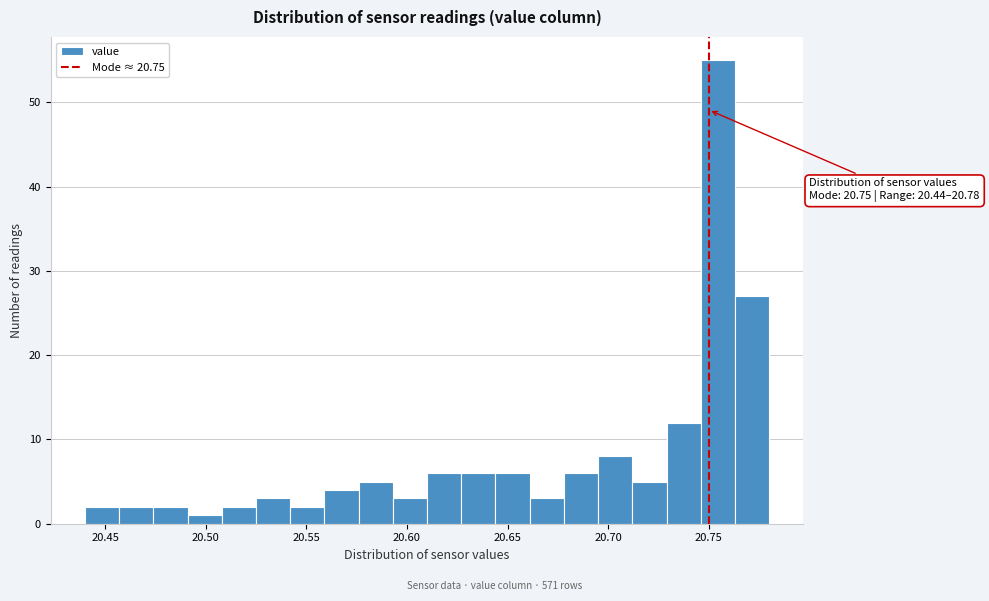

Around what value on the x-axis is the tallest bar? Give the approximate position of its centre, as read against the axis.

20.755